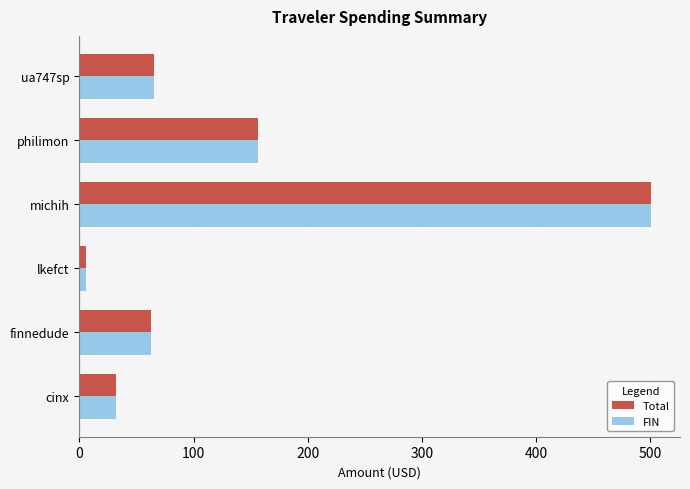

What is the average value of the Total series?

137.1